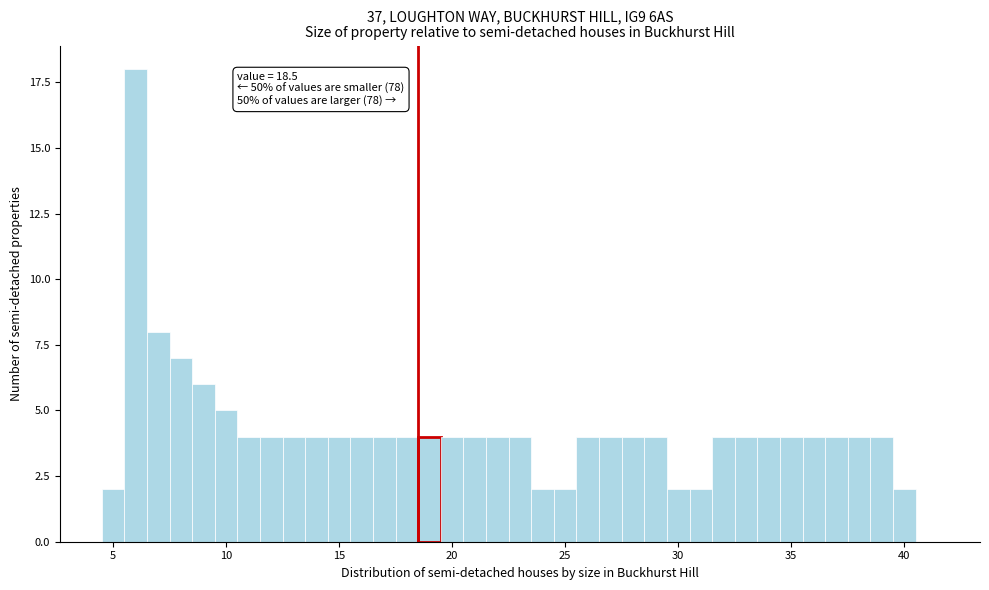

Read against the x-axis, roughly where is the centre of the tallest bar?

6.0